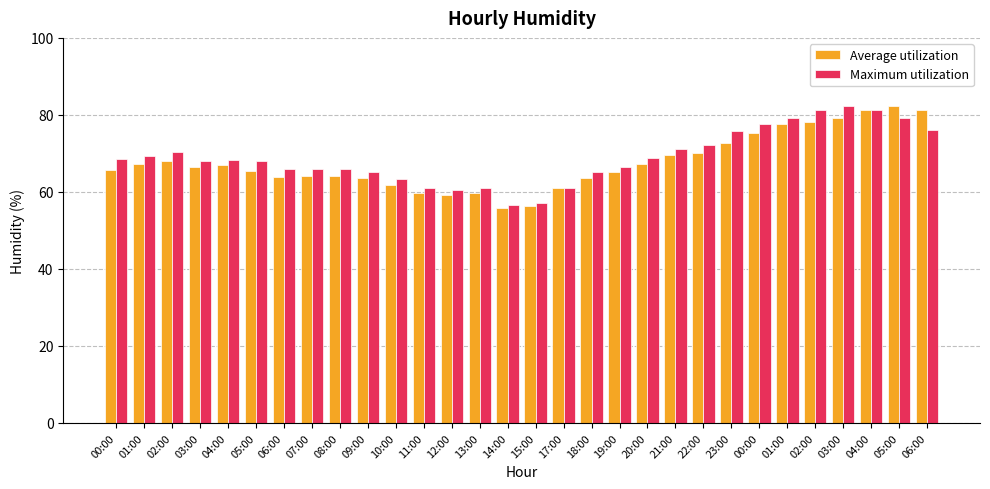

What is the label of the 1st bar from the left?

00:00